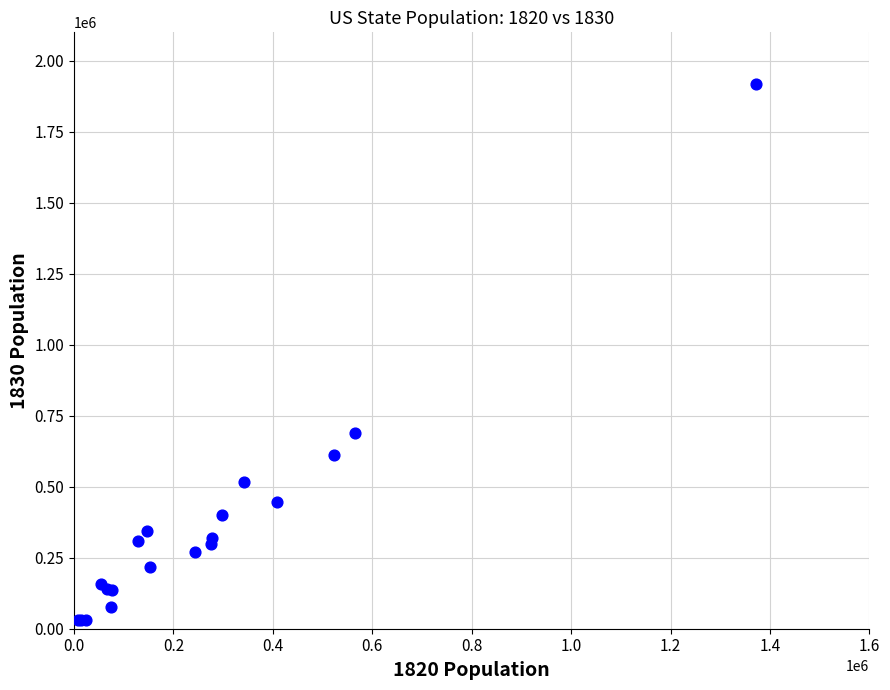

What Y value in the scatter plot is closest to 974434?

687917